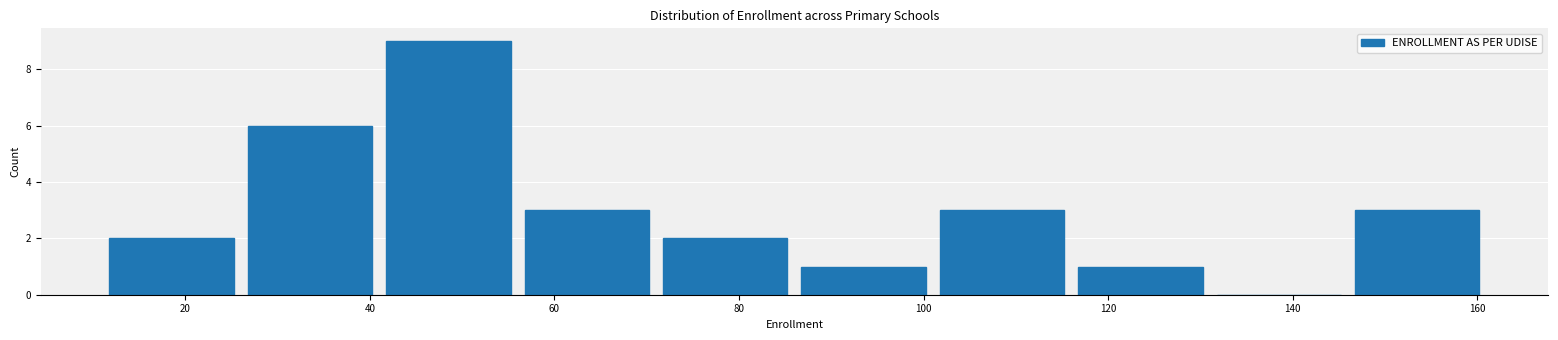

What is the height of the bar covering 26 to 41 on the x-axis? Neither the bar edges nor the heights are printed on the chart, so give them approximately, as read against the axes.

6